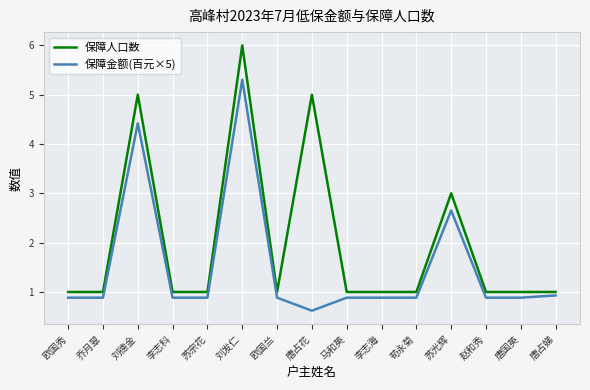

Reading right to left, extract all data points from this chart.

保障人口数: 唐占娣=1.0	唐国英=1.0	赵和秀=1.0	苏光辉=3.0	苟永菊=1.0	李志海=1.0	马和英=1.0	唐占花=5.0	欧国兰=1.0	刘发仁=6.0	苏宗花=1.0	李志科=1.0	刘德金=5.0	乔月翠=1.0	欧国秀=1.0
保障金额(百元×5): 唐占娣=0.9	唐国英=0.9	赵和秀=0.9	苏光辉=2.7	苟永菊=0.9	李志海=0.9	马和英=0.9	唐占花=0.6	欧国兰=0.9	刘发仁=5.3	苏宗花=0.9	李志科=0.9	刘德金=4.4	乔月翠=0.9	欧国秀=0.9